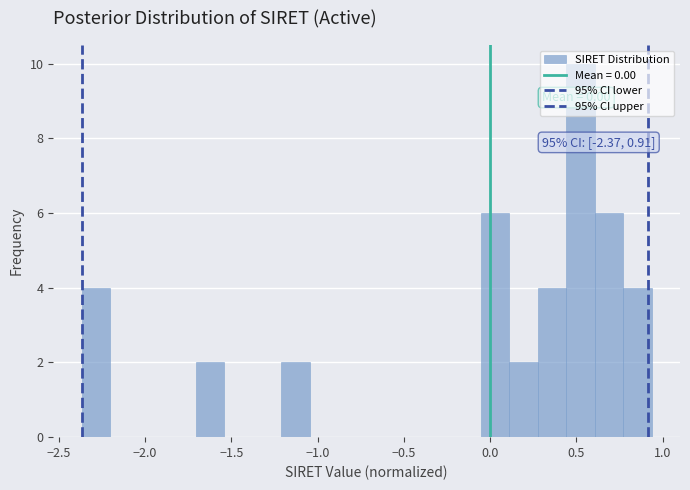

Around what value on the x-axis is the tallest bar? Give the approximate position of its centre, as read against the axis.

0.50